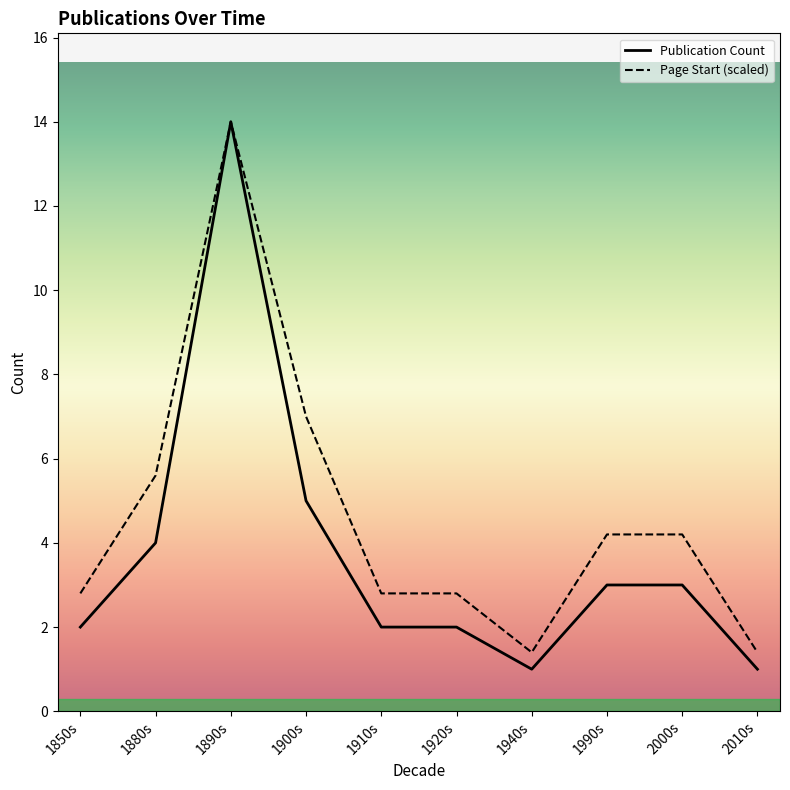

True or false: Page Start (scaled) has a value of 1.4 at 2010s.

True